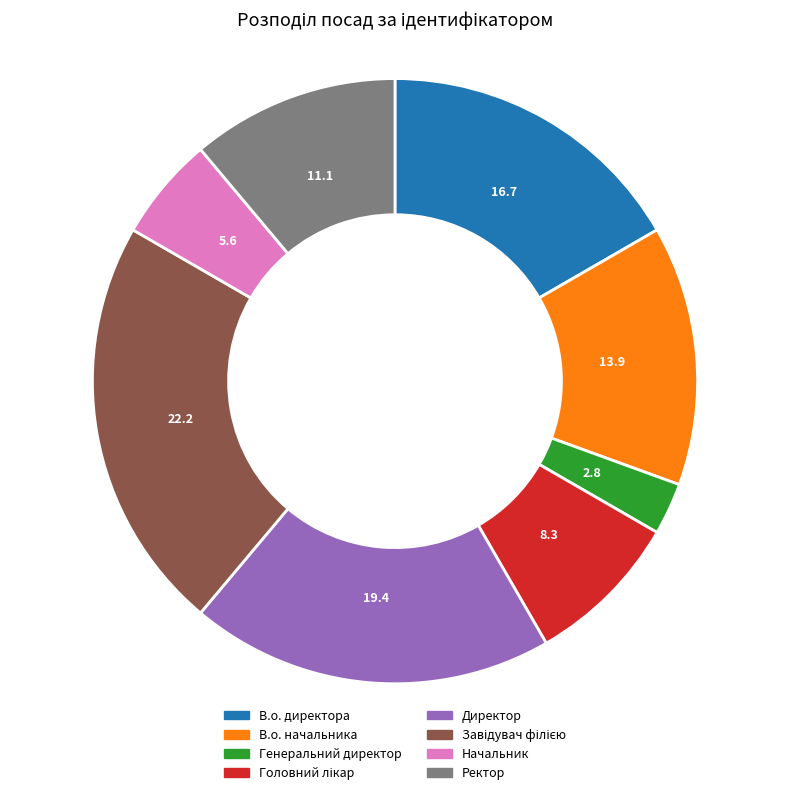

Count the number of slices in the pie.

8